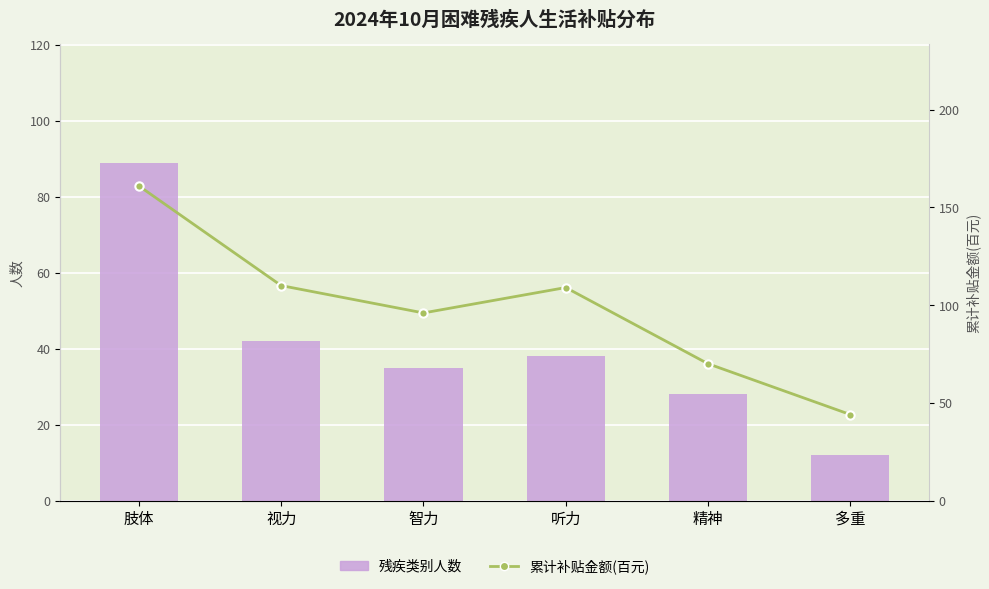

What is the highest value of the 累计补贴金额(百元) series?

161